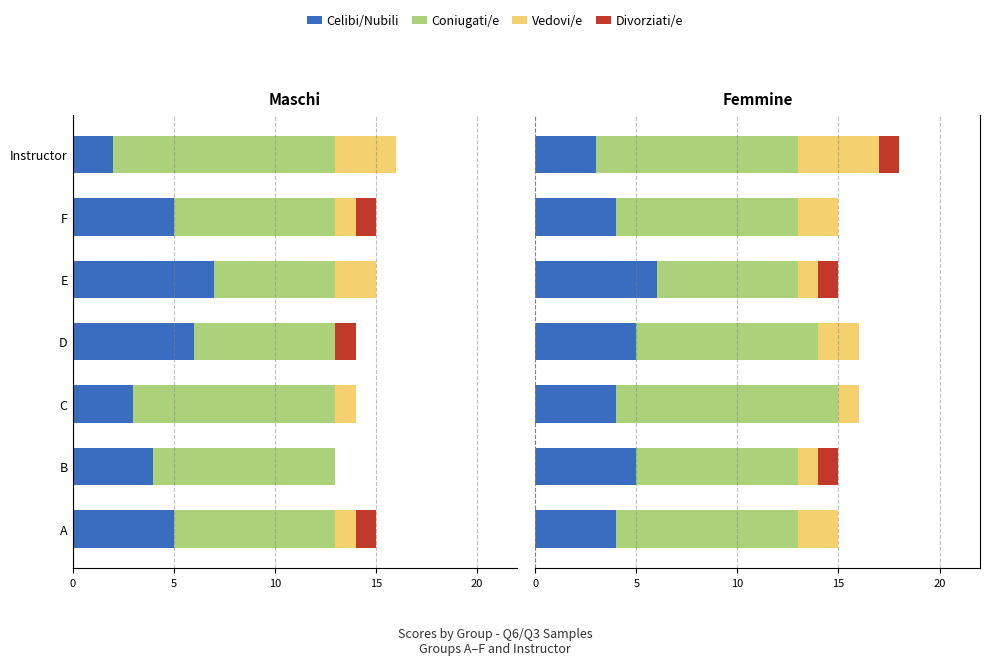

What is the value of the Celibi/Nubili bar at the 4th from the left?

5